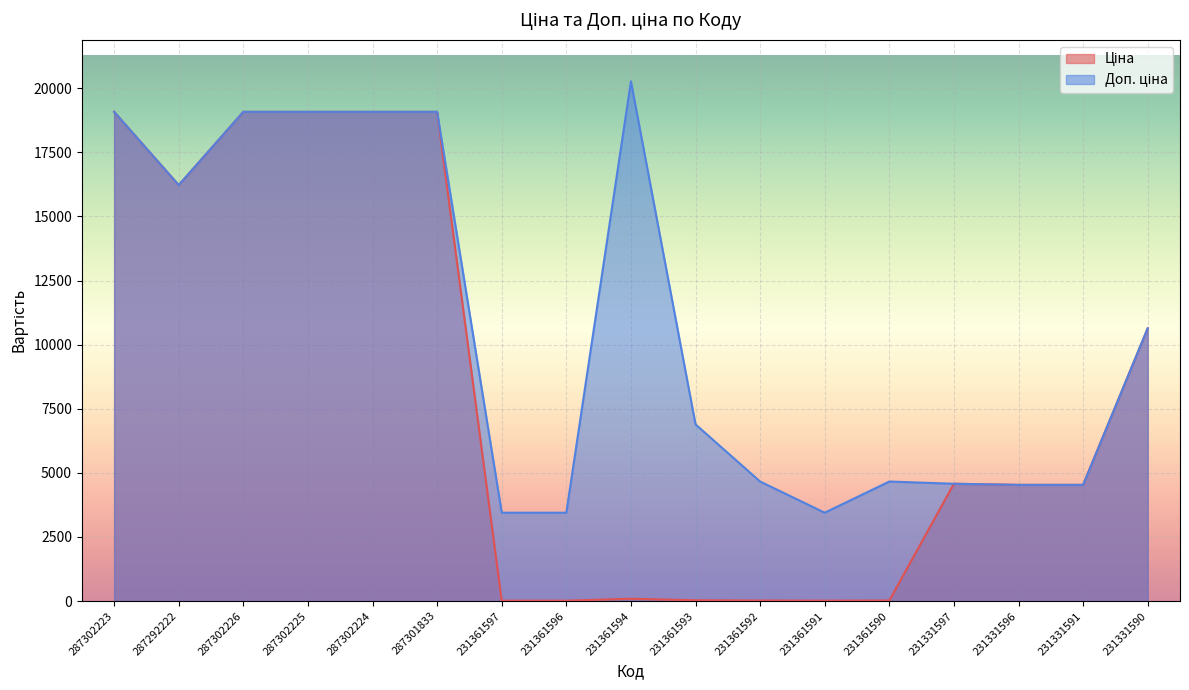

What is the value of the Доп. ціна point at the 4th from the left?

19076.9